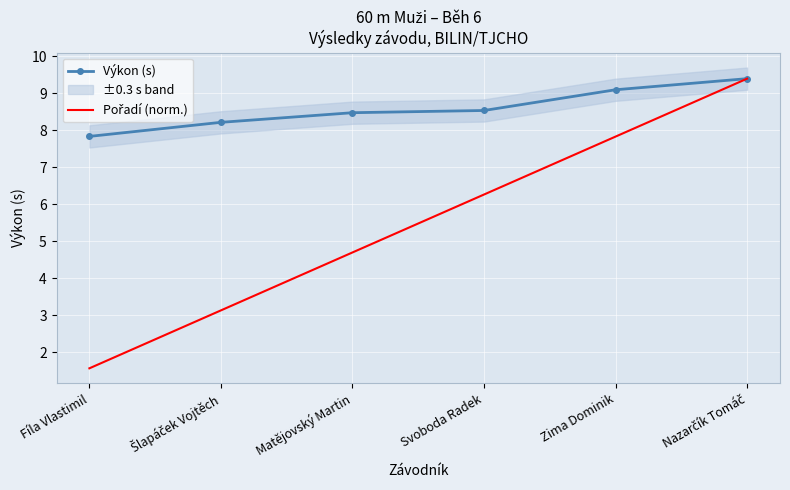

Is this an area chart (filled region under the line)?

No